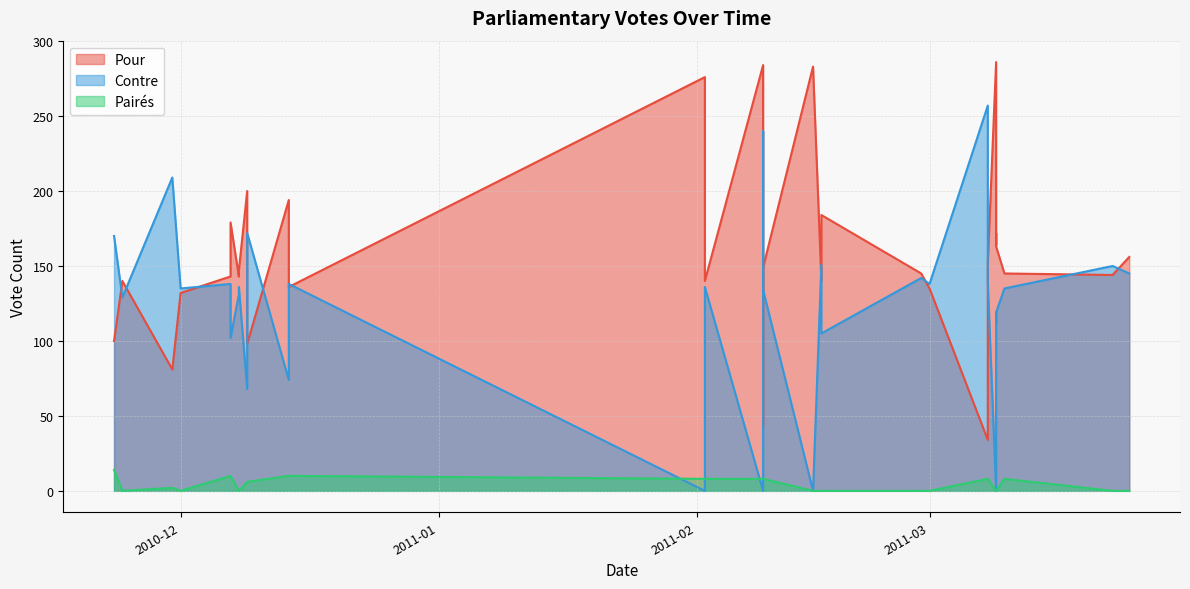

How many values in the Pairés series are below 6?

16